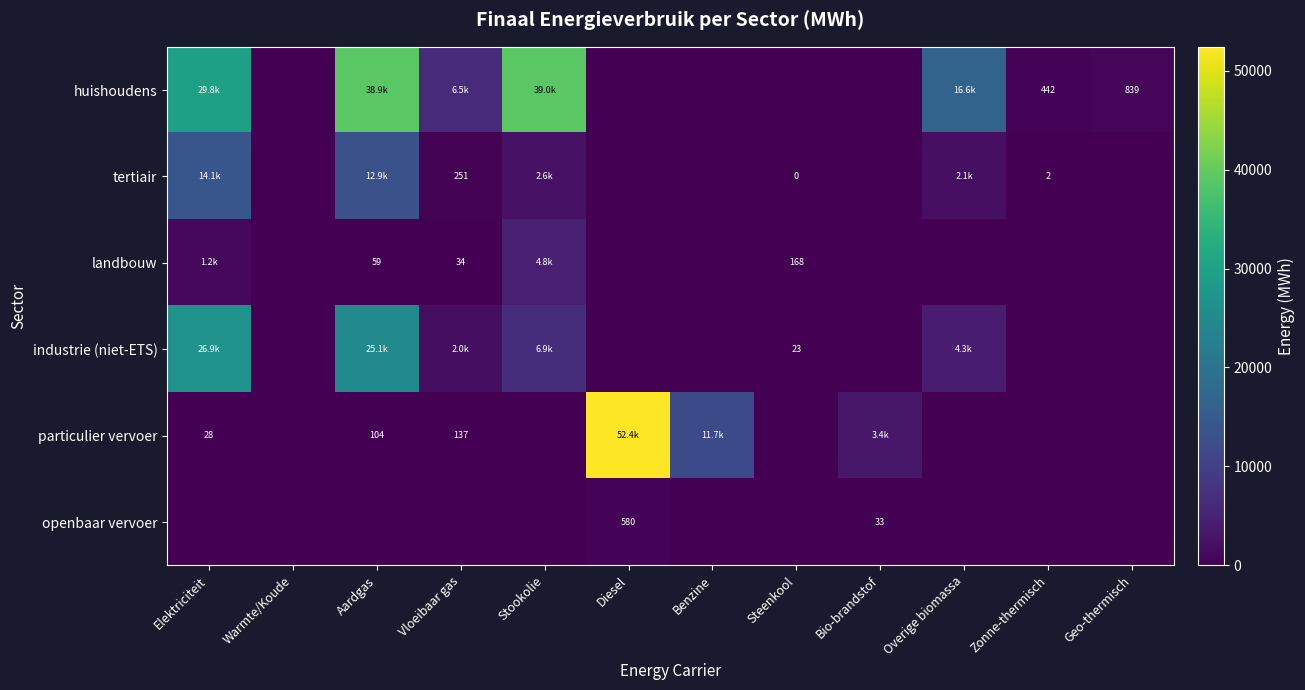

Is it true that particulier vervoer equals 0.0 at Geo-thermisch?

True